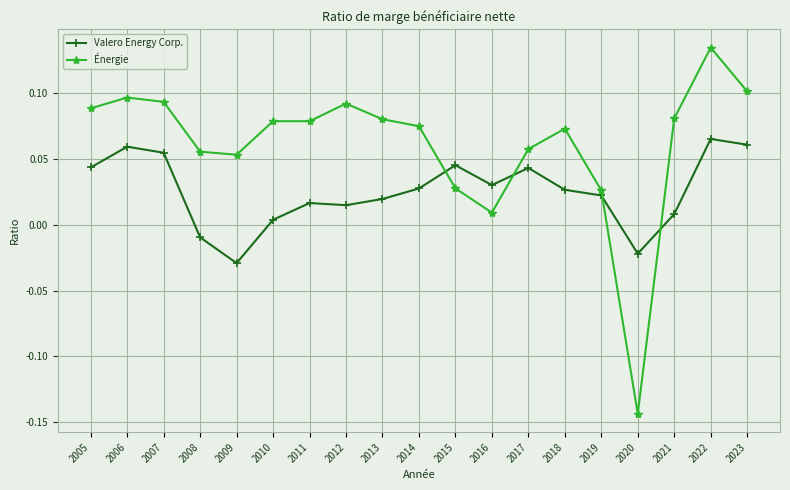

Which series has the largest total across all categories?

Énergie